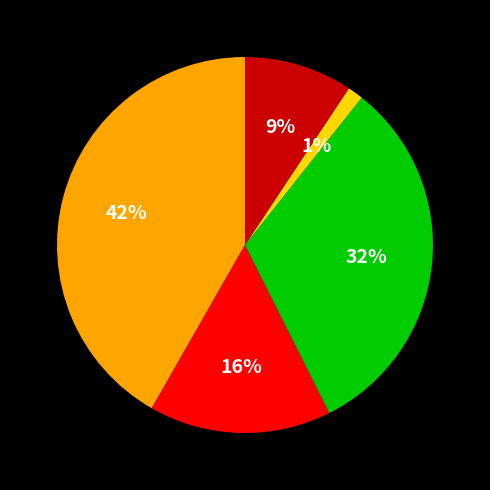

Is there a majority slice in this chart?

No